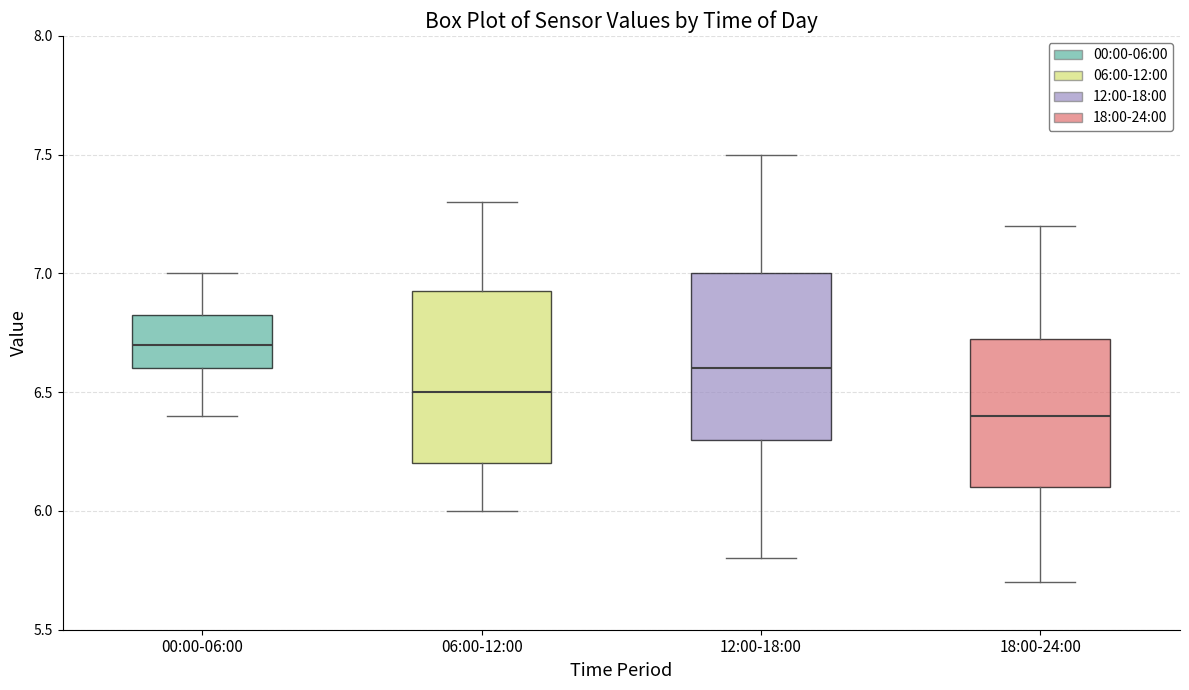

Which box has the highest median line?

00:00-06:00